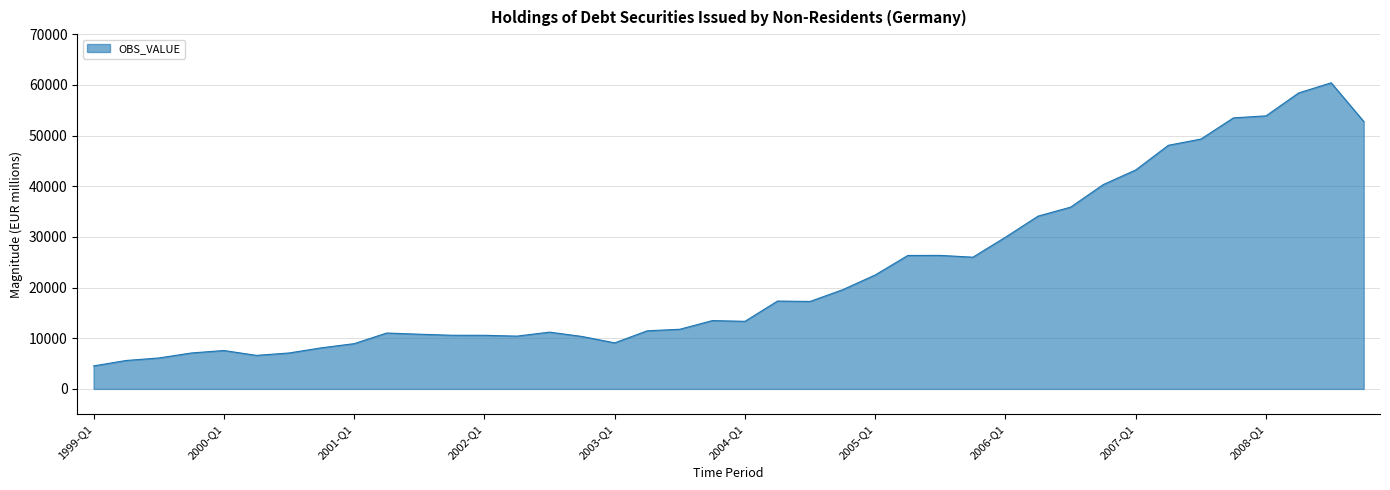

What is the difference between the maximum and minimum values?

55871.1